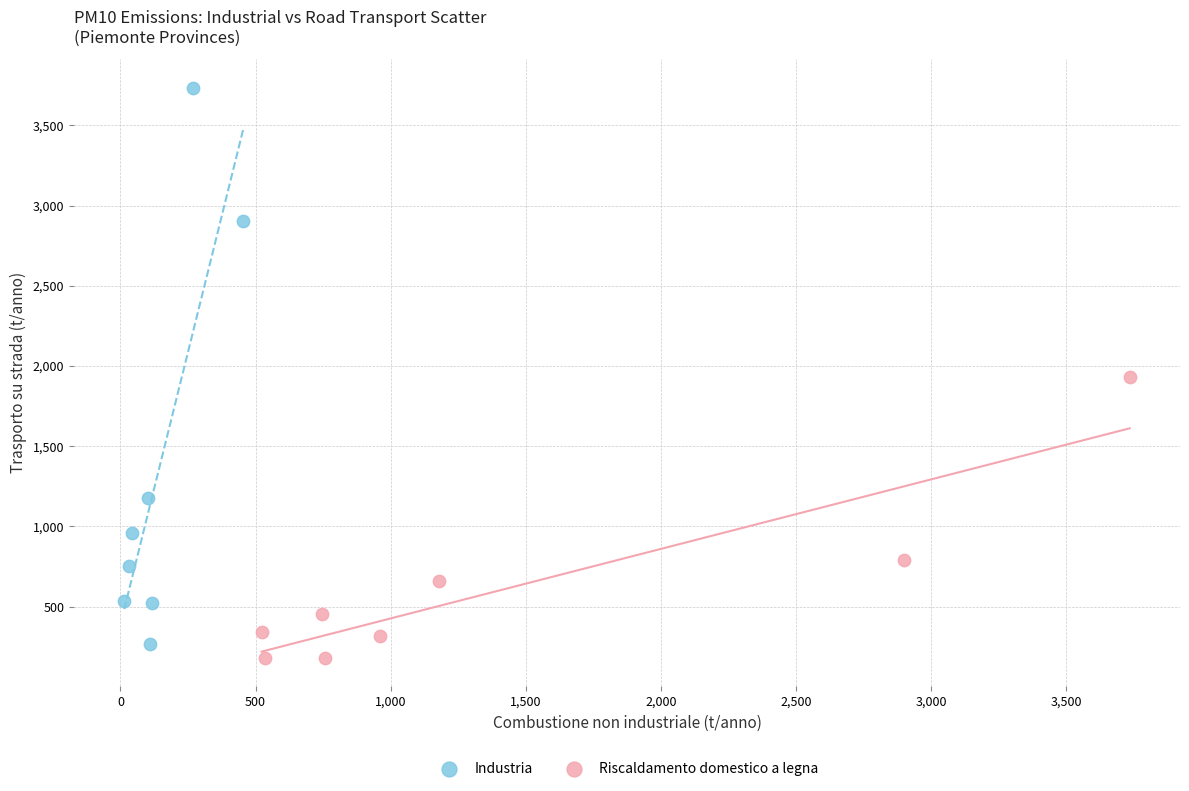

Which series has the widest spread of Y values?

Industria